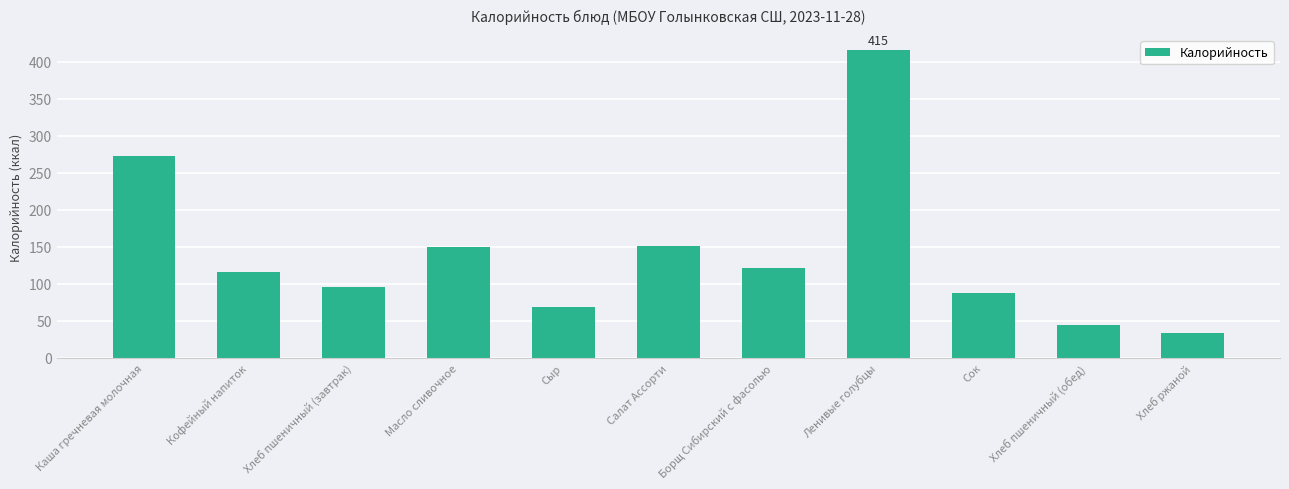

What is the greatest value displayed?

415